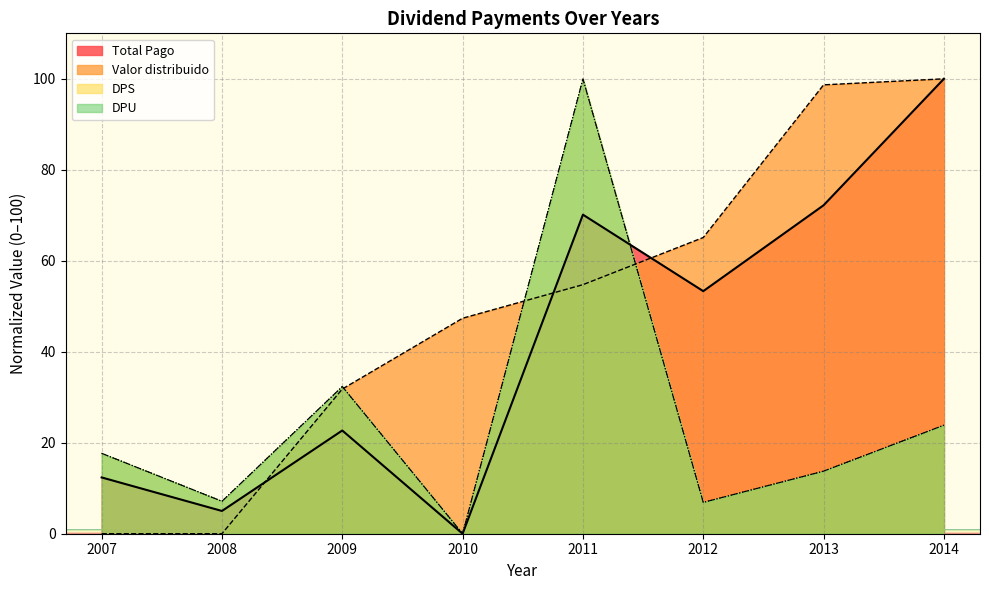

Reading right to left, list all the values displayed in this chart.

Total Pago: 2014=100.0	2013=72.2	2012=53.3	2011=70.1	2010=0.0	2009=22.7	2008=5.0	2007=12.4
Valor distribuido: 2014=100.0	2013=98.7	2012=65.1	2011=54.7	2010=47.4	2009=31.8	2008=0.0	2007=0.0
DPS: 2014=23.9	2013=13.8	2012=6.9	2011=100.0	2010=0.0	2009=32.4	2008=7.1	2007=17.7
DPU: 2014=23.9	2013=13.8	2012=6.9	2011=100.0	2010=0.0	2009=32.4	2008=7.1	2007=17.7